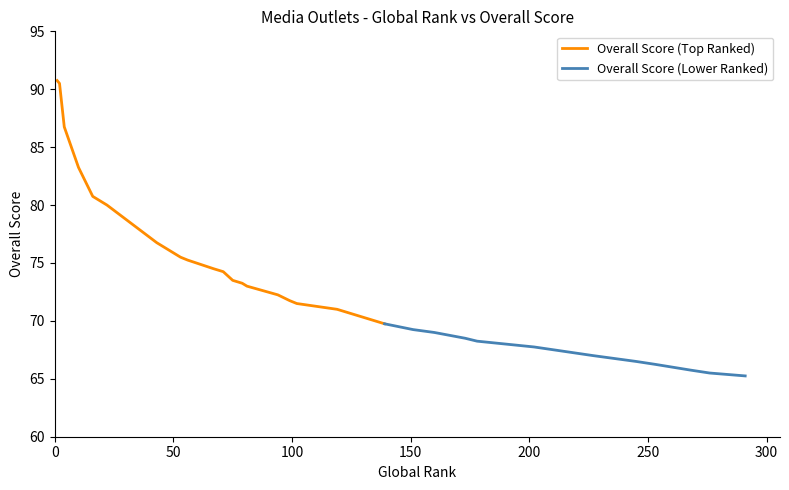

Reading left to right, what are all the values shown in this chart?

0=90.8	1=90.5	2=86.8	3=83.2	4=80.8	5=80.0	6=76.8	7=75.5	8=75.2	9=74.5	10=74.2	11=74.2	12=73.5	13=73.2	14=73.0	15=72.2	16=71.8	17=71.5	18=71.0	19=69.8	20=69.8	21=69.2	22=69.2	23=69.2	24=69.0	25=68.5	26=68.2	27=68.2	28=67.8	29=67.0	30=67.0	31=67.0	32=66.5	33=66.2	34=65.8	35=65.5	36=65.5	37=65.2	38=65.2	39=65.2